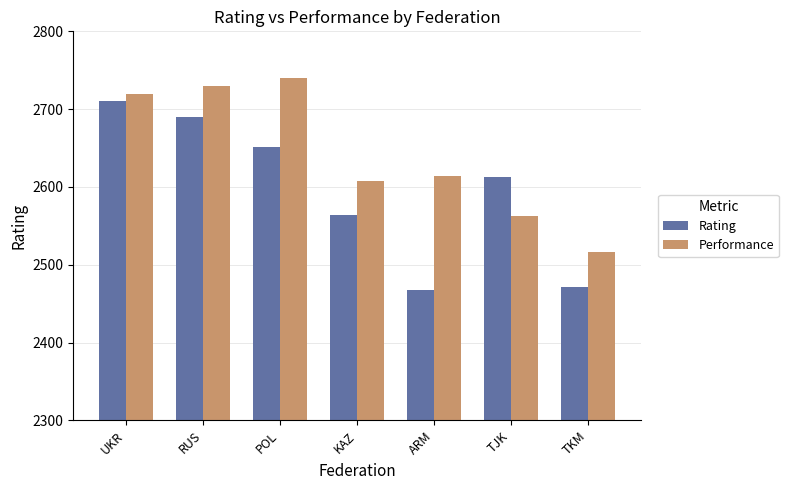

Reading left to right, extract all data points from this chart.

Rating: UKR=2710	RUS=2690	POL=2651	KAZ=2564	ARM=2467	TJK=2613	TKM=2471
Performance: UKR=2719	RUS=2730	POL=2740	KAZ=2607	ARM=2614	TJK=2562	TKM=2517